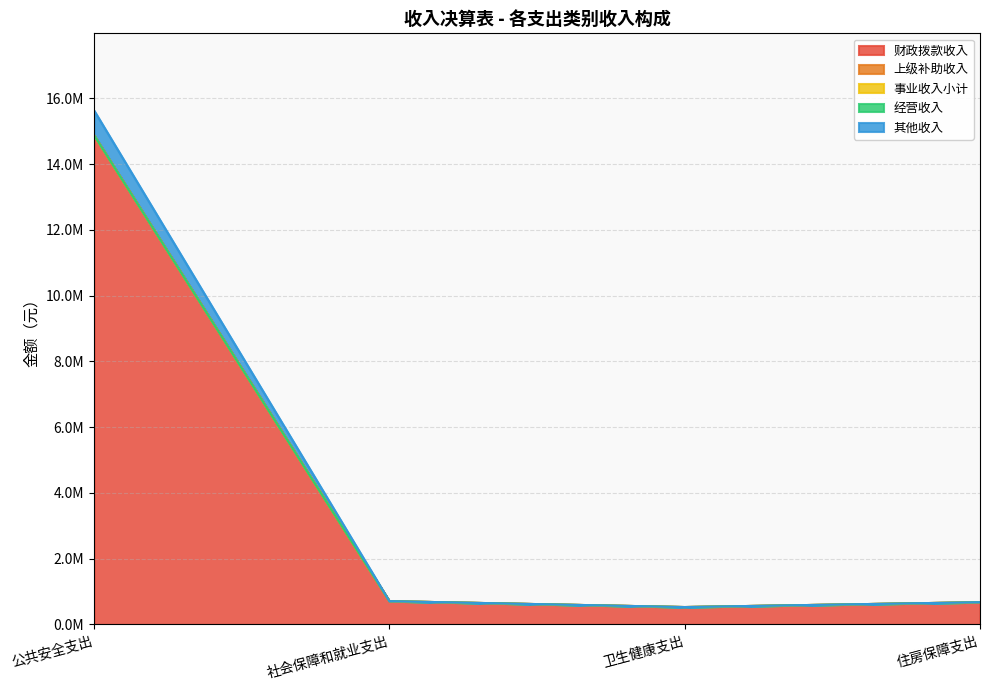

Reading left to right, transcribe all the data shown in this chart.

财政拨款收入: 14872697.3	707953.9	528601.7	675822.0
上级补助收入: 0.0	0.0	0.0	0.0
事业收入小计: 0.0	0.0	0.0	0.0
经营收入: 0.0	0.0	0.0	0.0
其他收入: 756481.8	0.0	0.0	0.0